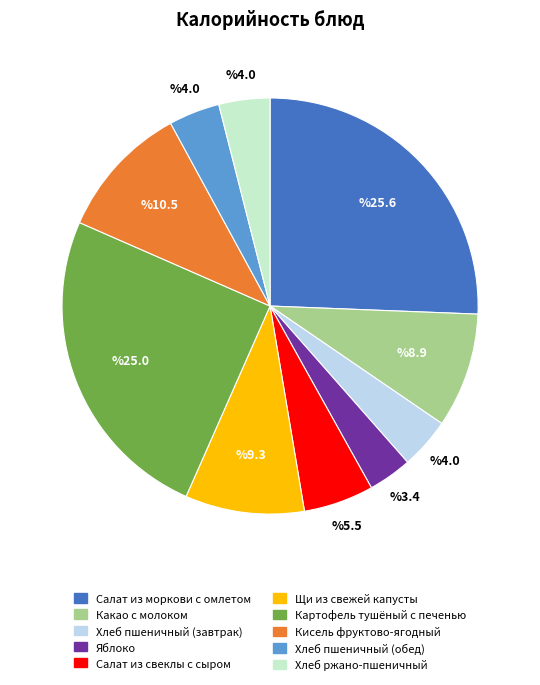

Is it true that Салат из моркови с омлетом is 26% of the pie?

True